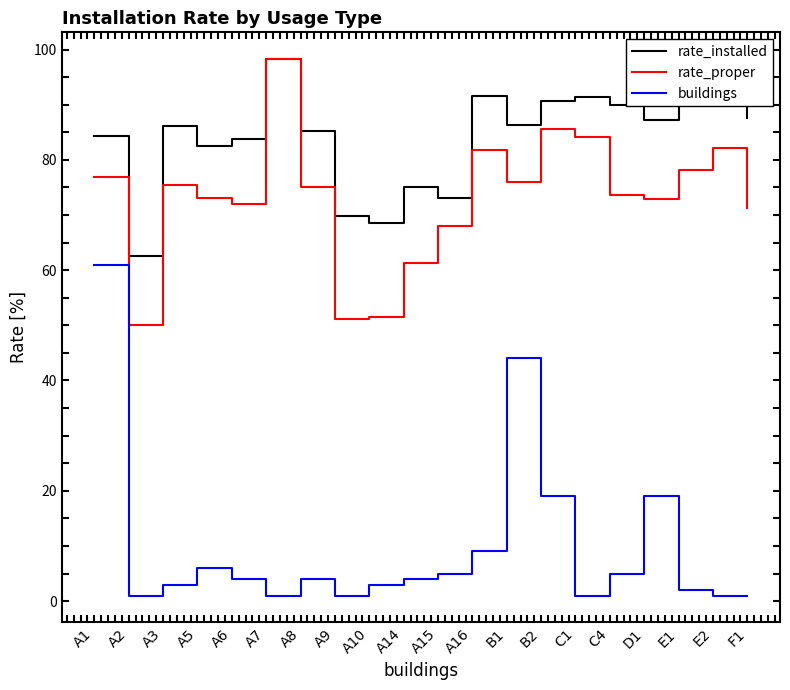

The rate_proper series shows 129.1 at C4. True or false?

False